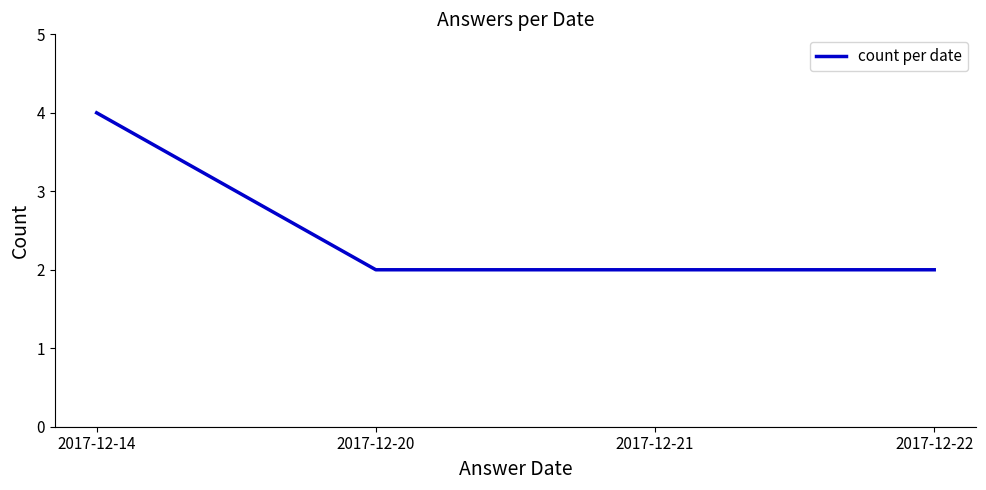

The chart shows a value of 1 at 2017-12-20. True or false?

False